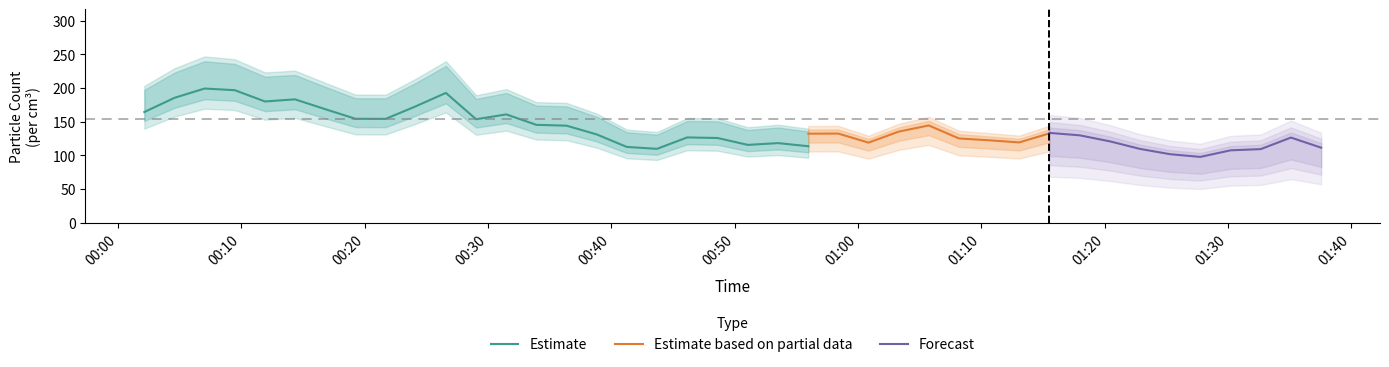

Reading left to right, what are all the values shown in this chart?

N4: 193.5	218.6	235.2	231.3	212.7	215.1	198.0	181.3	181.1	203.6	228.5	180.4	189.0	170.6	169.5	154.4	131.8	128.3	148.2	147.8	135.2	138.7	133.1	133.2	119.7	136.1	145.6	126.5	123.4	119.9	133.5	129.9	121.0	109.8	101.9	97.9	107.6	109.4	126.6	111.6
N1: 192.0	216.8	233.1	229.6	210.7	213.7	196.7	180.1	179.9	201.9	226.0	179.2	187.7	169.5	168.3	153.2	131.1	127.7	147.5	146.8	134.5	137.9	132.3	132.5	119.0	135.4	144.6	125.2	122.5	119.3	132.8	129.3	120.4	109.1	101.2	97.4	107.1	108.9	125.9	111.0
N05: 164.5	185.6	199.4	196.9	180.2	183.3	168.8	154.5	154.3	172.9	192.9	153.8	161.0	145.5	144.2	131.2	112.7	109.8	126.8	125.9	115.7	118.3	113.7	113.9	102.3	116.3	124.0	107.0	105.2	102.6	114.1	111.1	103.5	93.6	86.9	83.8	92.1	93.6	108.1	95.4
N10: 193.6	218.7	235.3	231.3	212.7	215.2	198.0	181.3	181.2	203.7	228.5	180.4	189.1	170.7	169.5	154.4	131.9	128.3	148.2	147.8	135.2	138.7	133.1	133.2	119.7	136.2	145.6	126.6	123.4	119.9	133.5	129.9	121.0	109.8	101.9	97.9	107.6	109.5	126.6	111.6
N25: 193.3	218.4	235.0	231.1	212.4	215.0	197.8	181.2	181.0	203.4	228.1	180.2	188.9	170.5	169.3	154.2	131.8	128.2	148.1	147.7	135.1	138.6	133.0	133.1	119.6	136.1	145.5	126.4	123.3	119.9	133.4	129.9	120.9	109.7	101.8	97.8	107.6	109.4	126.5	111.5